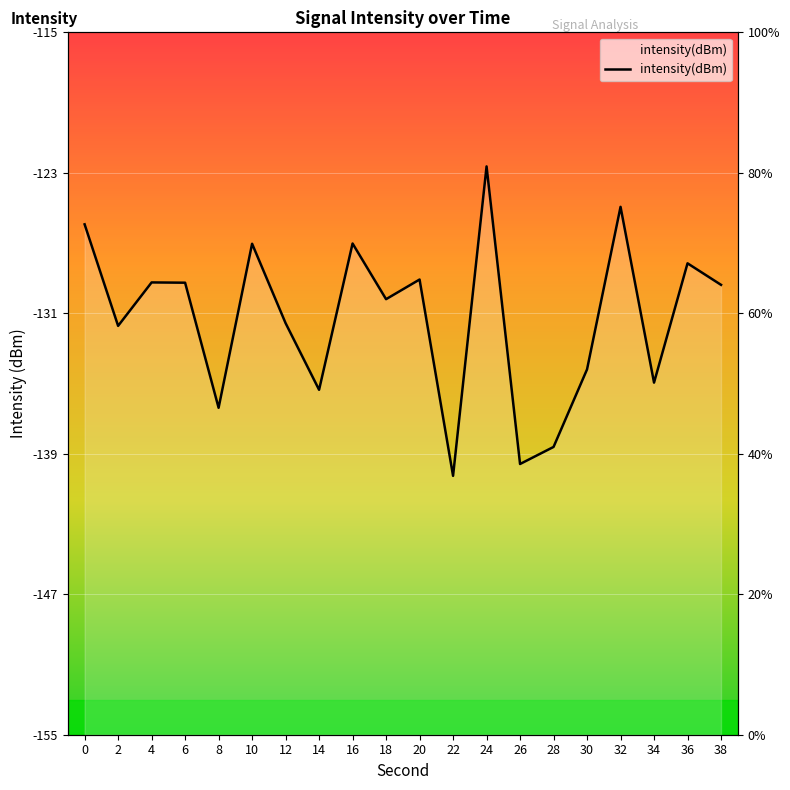

Reading left to right, what are all the values shown in this chart?

0=-125.9	2=-131.7	4=-129.2	6=-129.3	8=-136.4	10=-127.0	12=-131.6	14=-135.4	16=-127.0	18=-130.2	20=-129.1	22=-140.3	24=-122.6	26=-139.6	28=-138.6	30=-134.2	32=-124.9	34=-134.9	36=-128.2	38=-129.4